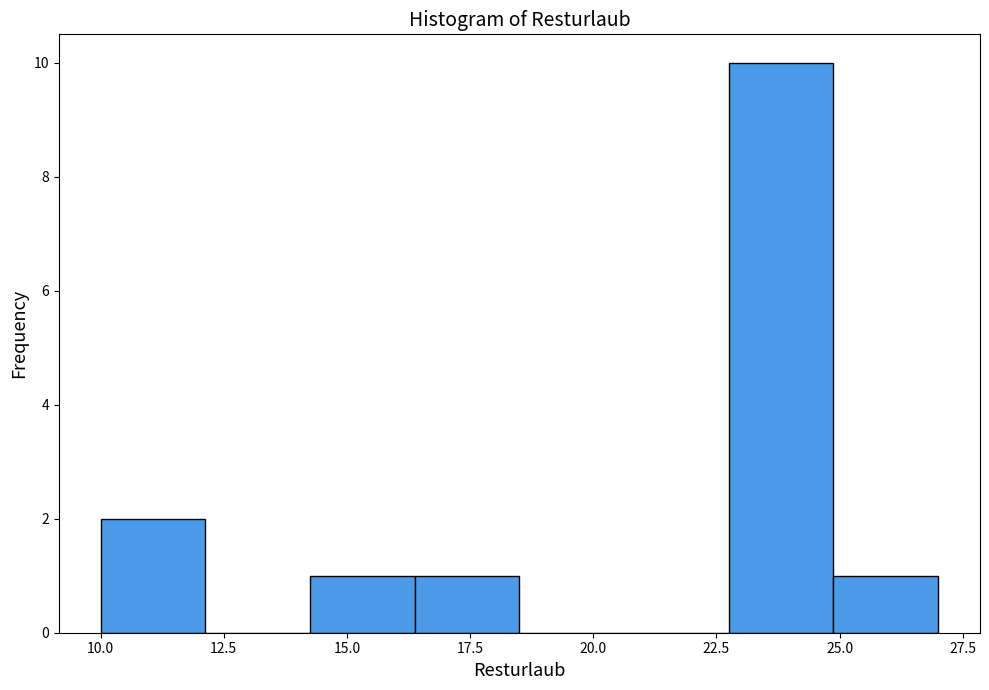

Which range on the x-axis has the tallest bar?

23.0 to 25.0